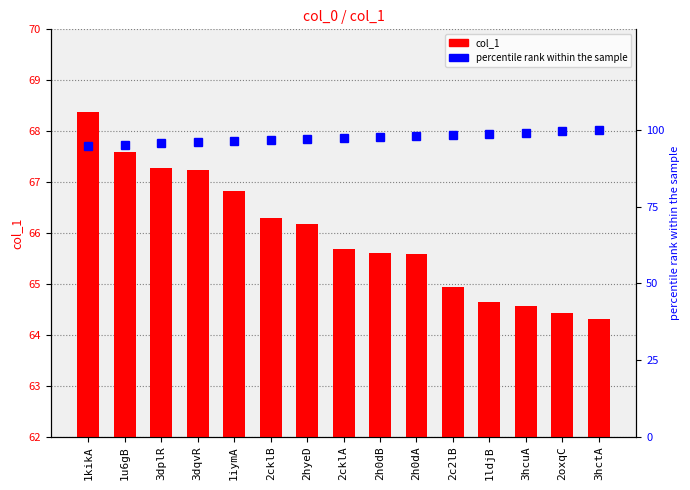

What is the greatest value displayed?

100.0